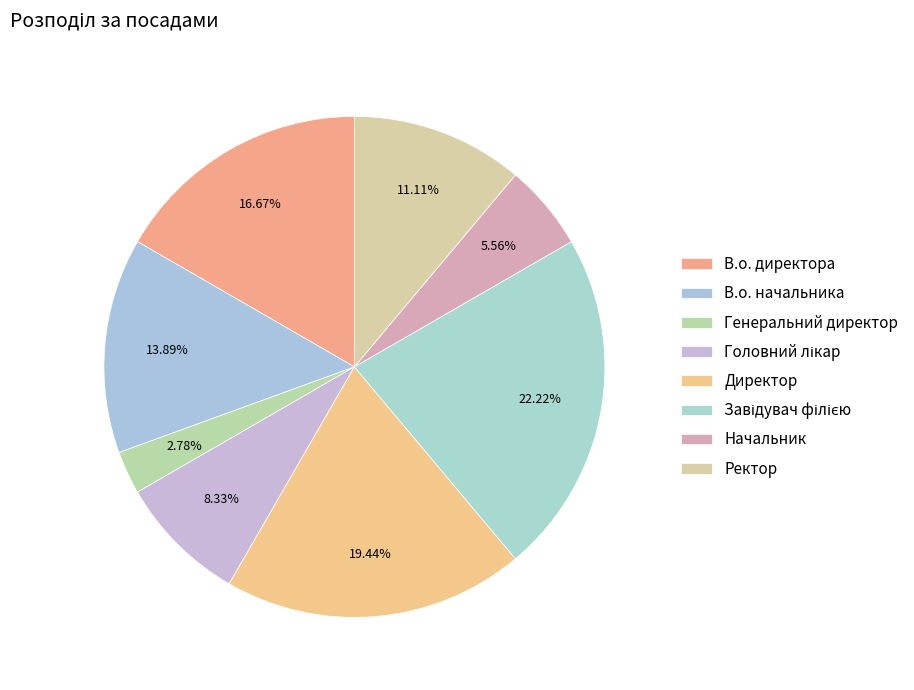

Which category has the smallest portion of the pie?

Генеральний директор